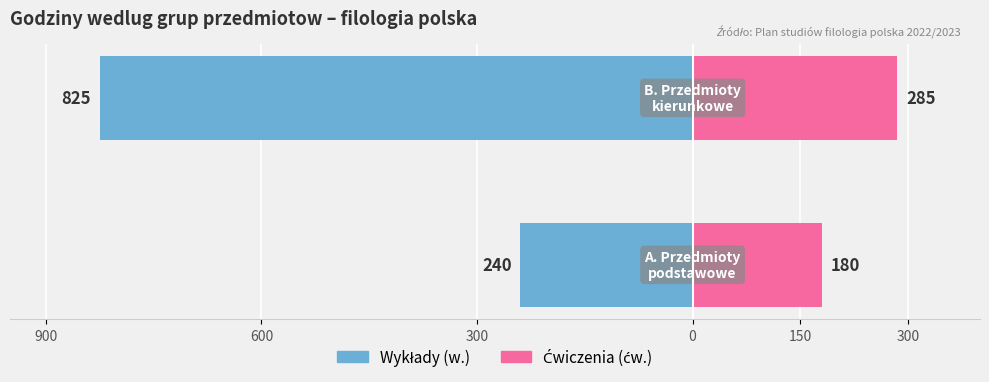

What is the value of the Ćwiczenia (ćw.) bar at the 1st from the left?

180